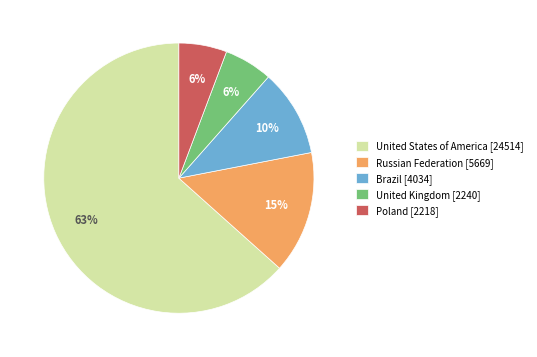

What is the ratio of the value at Russian Federation [5669] to the value at United Kingdom [2240]?

2.5